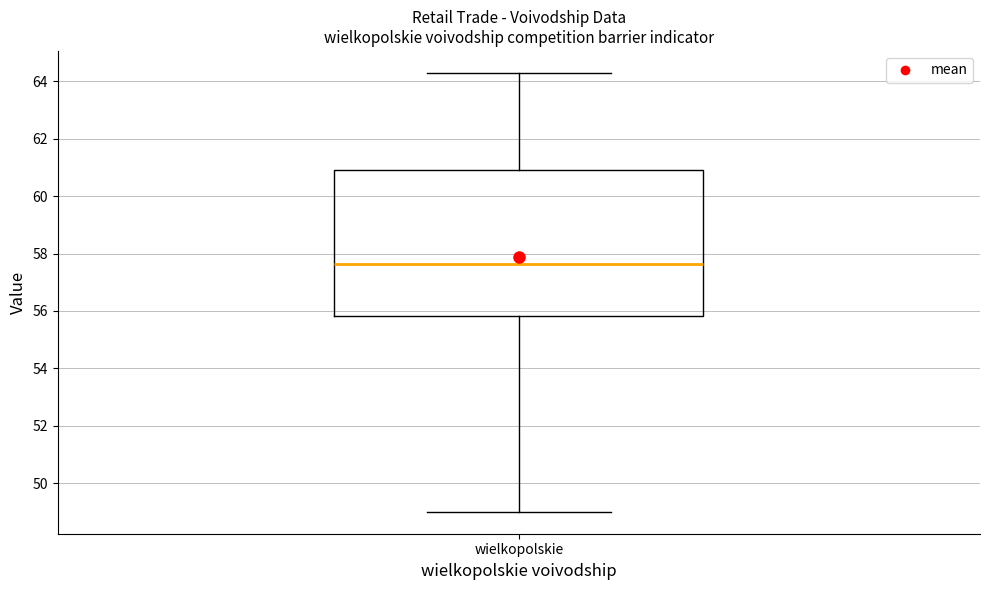

Where does the upper whisker of the box for wielkopolskie end on the y-axis? The values are not printed on the chart, so give them approximately, as read against the axis.

64.4